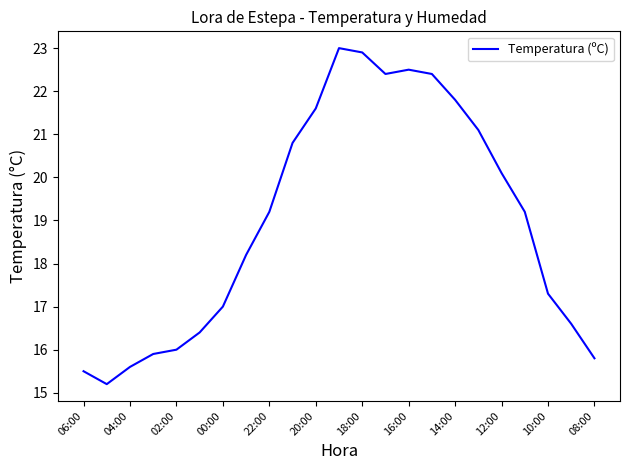

What is the greatest value displayed?

23.0